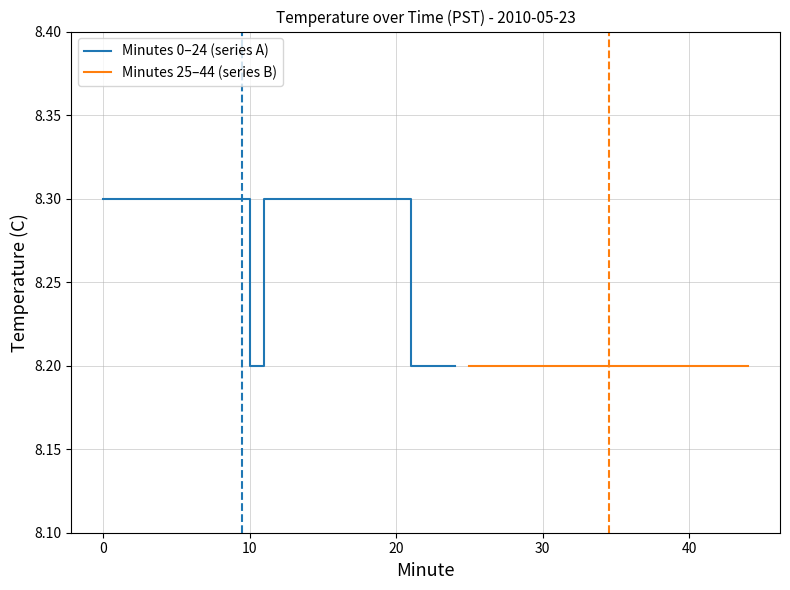

In Minutes 0–24 (series A), how many points are lower than both neighbors (excluding endpoints)?

1